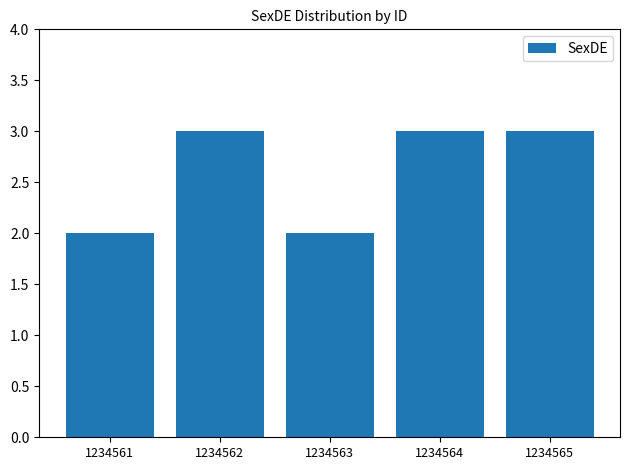

Is it true that the value at 1234561 is 1?

False